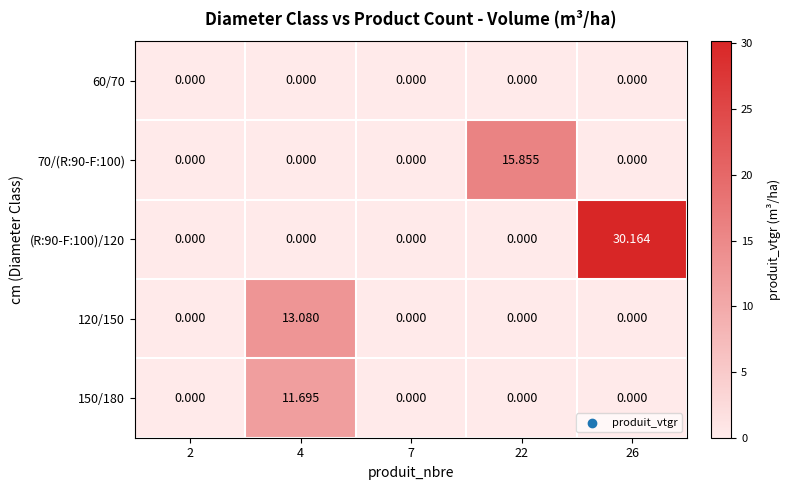

Reading right to left, extract all data points from this chart.

60/70: 26=0.0	22=0.0	7=0.0	4=0.0	2=0.0
70/(R:90-F:100): 26=0.0	22=15.9	7=0.0	4=0.0	2=0.0
(R:90-F:100)/120: 26=30.2	22=0.0	7=0.0	4=0.0	2=0.0
120/150: 26=0.0	22=0.0	7=0.0	4=13.1	2=0.0
150/180: 26=0.0	22=0.0	7=0.0	4=11.7	2=0.0